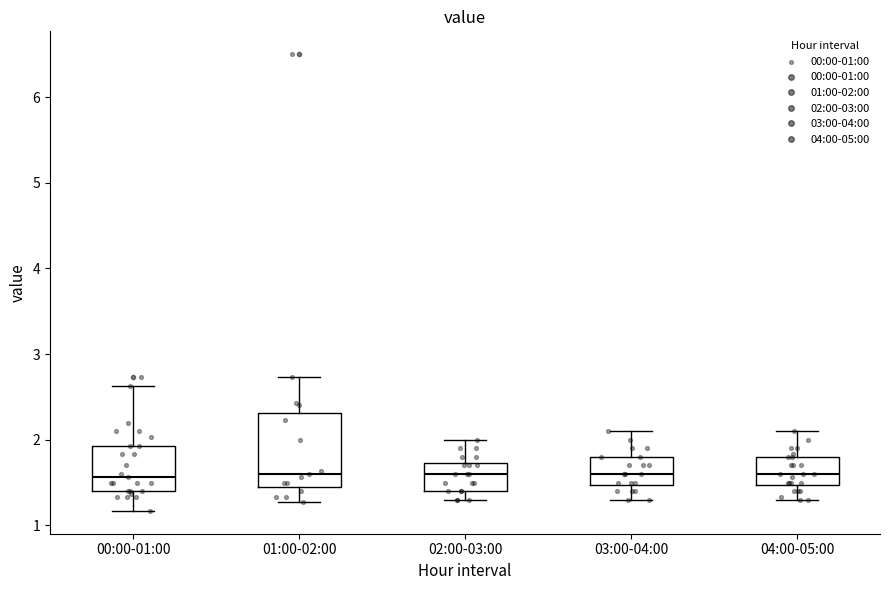

Reading left to right, transcribe this box plot: for each box, give where its median line is, the range the box spans, and where its two whiskers end, as read against the y-axis. The values are not printed on the chart, so give them approximately, as read against the axis.

00:00-01:00: median 1.6, box 1.4 to 1.9, whiskers 1.2 to 2.6
01:00-02:00: median 1.6, box 1.5 to 2.3, whiskers 1.3 to 2.7
02:00-03:00: median 1.6, box 1.4 to 1.7, whiskers 1.3 to 2.0
03:00-04:00: median 1.6, box 1.5 to 1.8, whiskers 1.3 to 2.1
04:00-05:00: median 1.6, box 1.5 to 1.8, whiskers 1.3 to 2.1